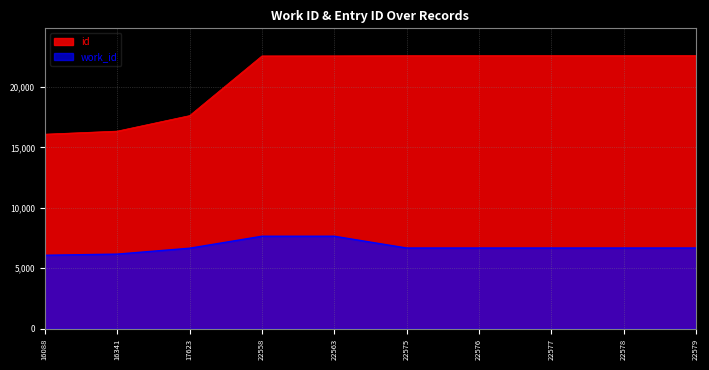

What is the sum of all id values?

208058